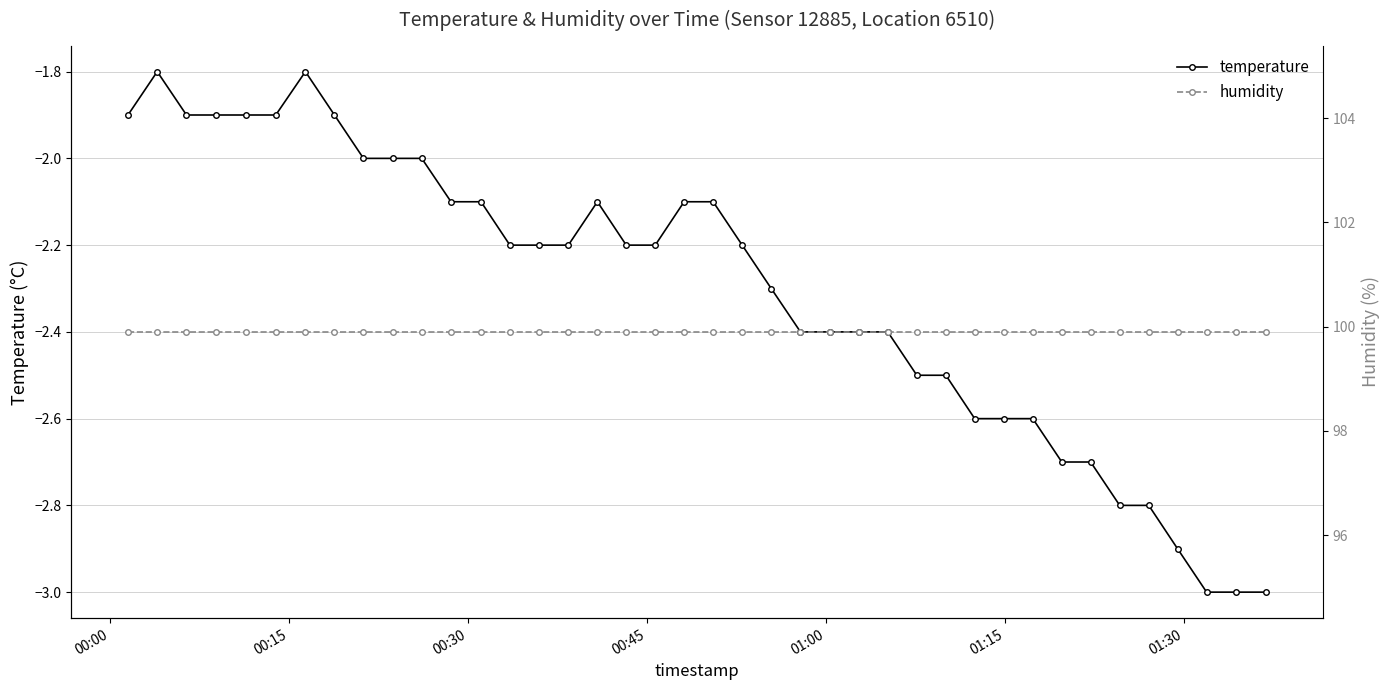

True or false: temperature and humidity cross at least once.

False